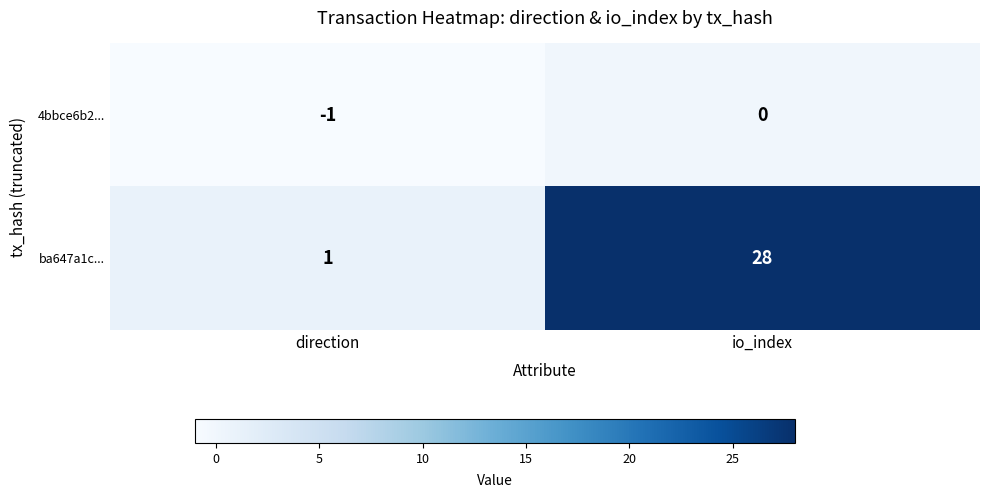

True or false: 4bbce6b2... has a value of -1 at direction.

True